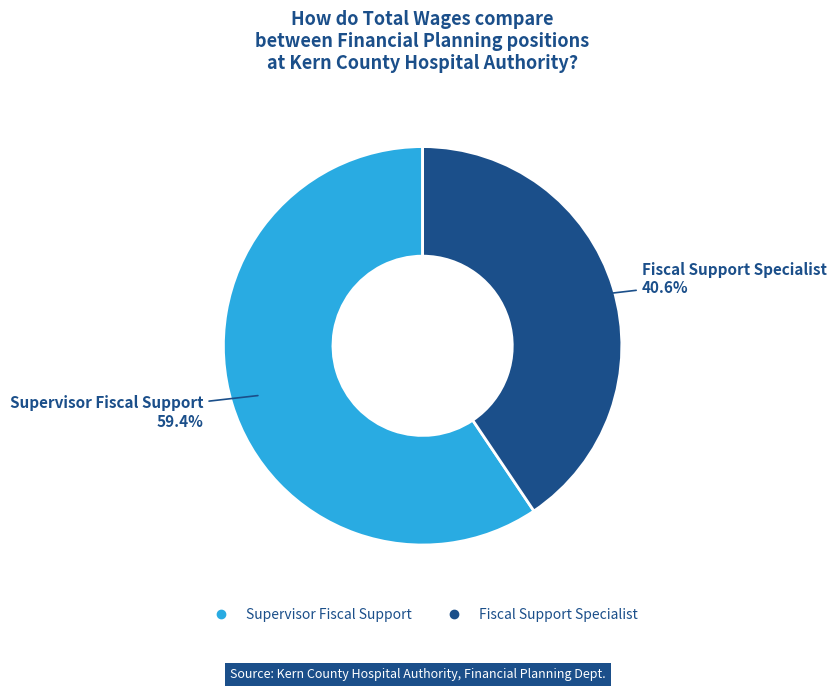

Rank the categories by value from highest to lowest.

Supervisor Fiscal Support, Fiscal Support Specialist